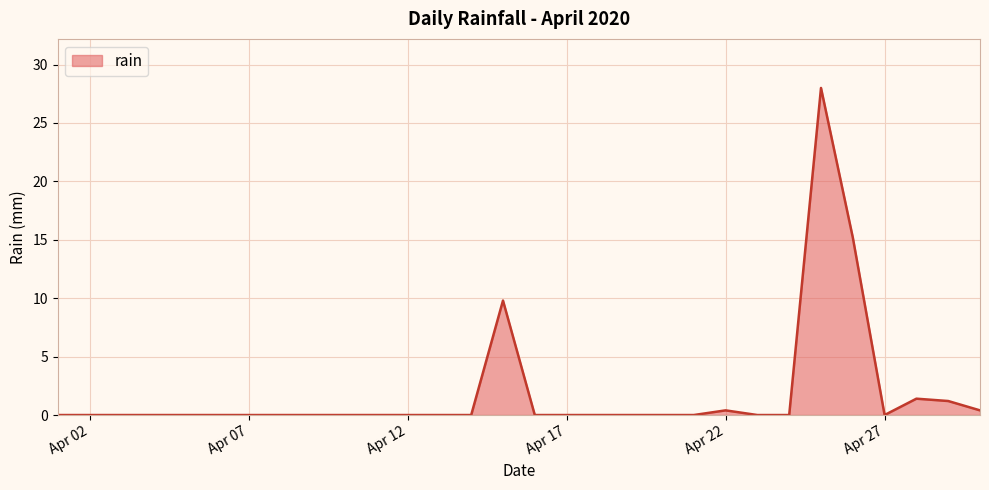

What is the difference between the maximum and minimum values?

28.0